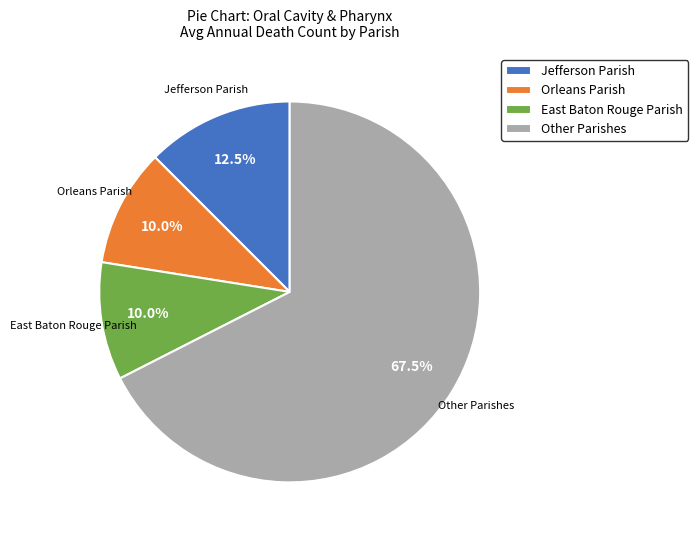

To the nearest percent, what is the average slice percentage?

25%